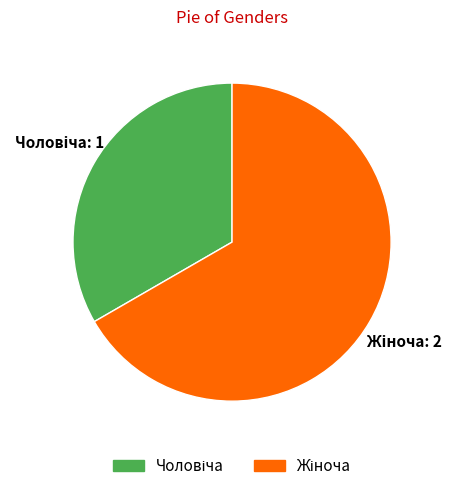

Is there a majority slice in this chart?

Yes